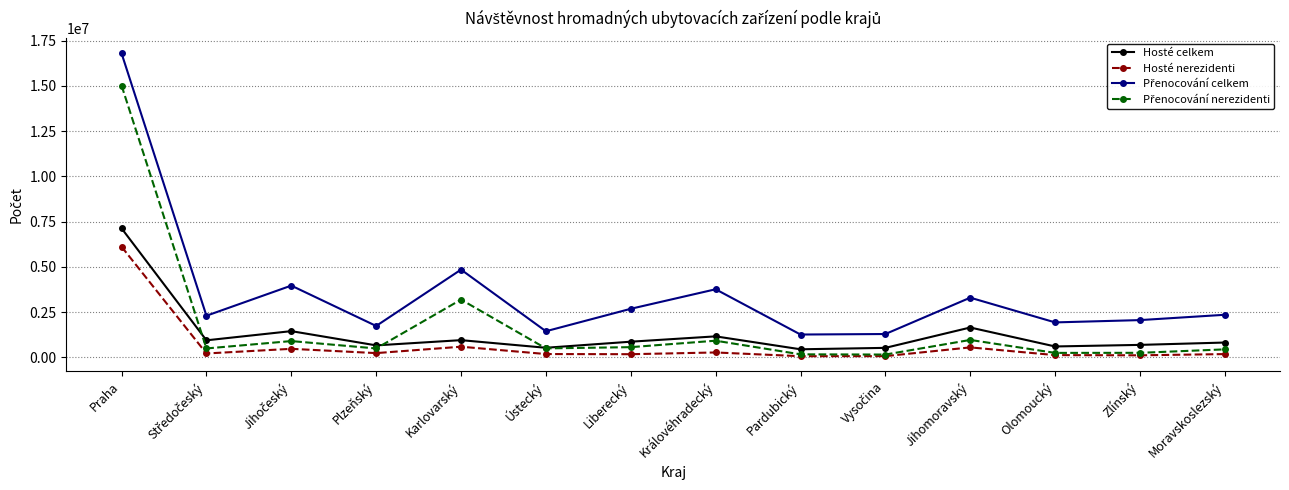

What is the difference between the highest and lowest values at Karlovarský?

4259982